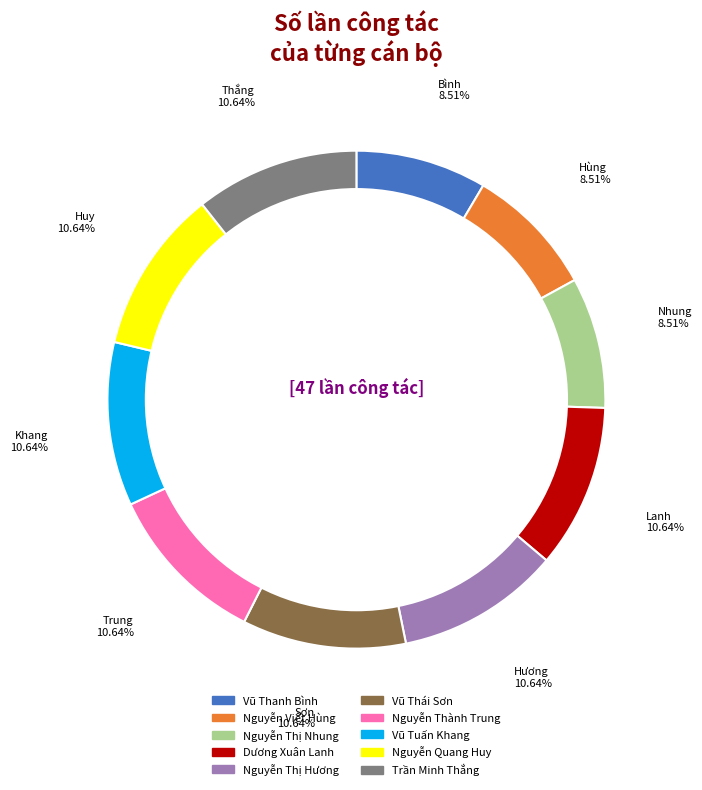

How many segments does this pie chart have?

10